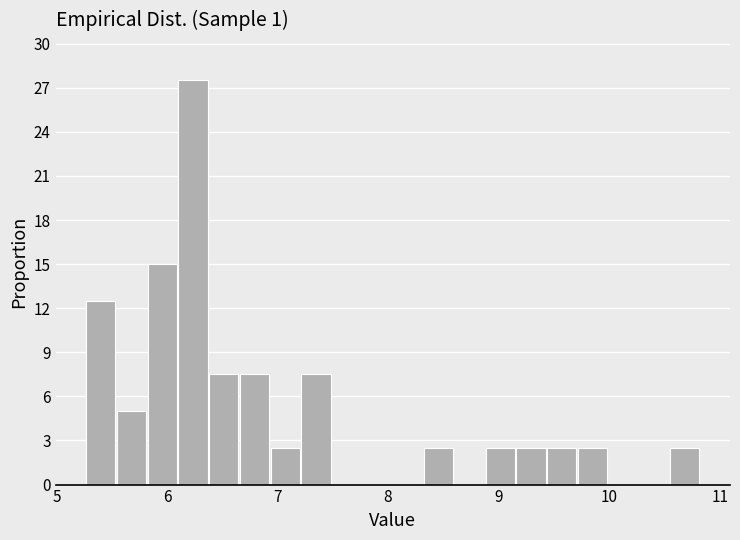

Around what value on the x-axis is the tallest bar? Give the approximate position of its centre, as read against the axis.

6.2